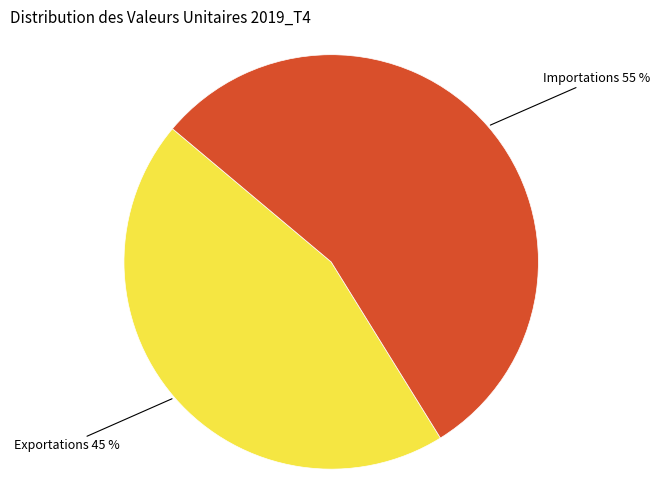

Does any single category account for the majority?

Yes